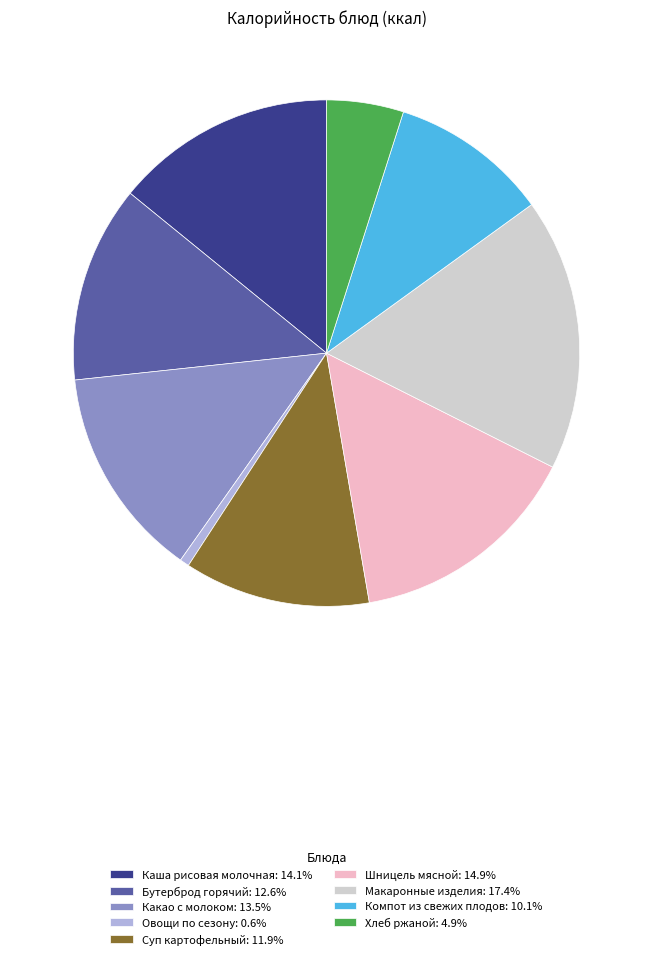

Which category has the smallest portion of the pie?

Овощи по сезону